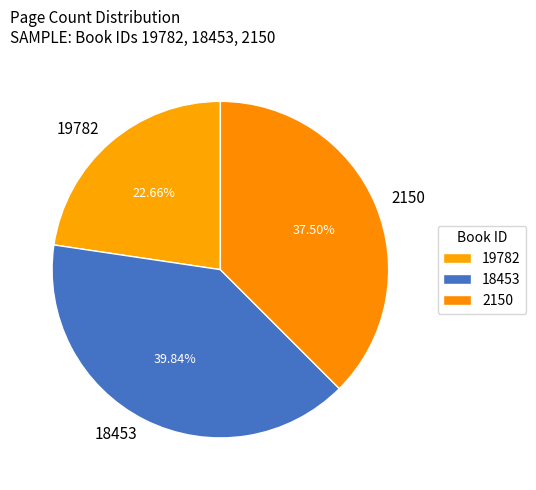

To the nearest percent, what percentage of the pie is 19782?

23%